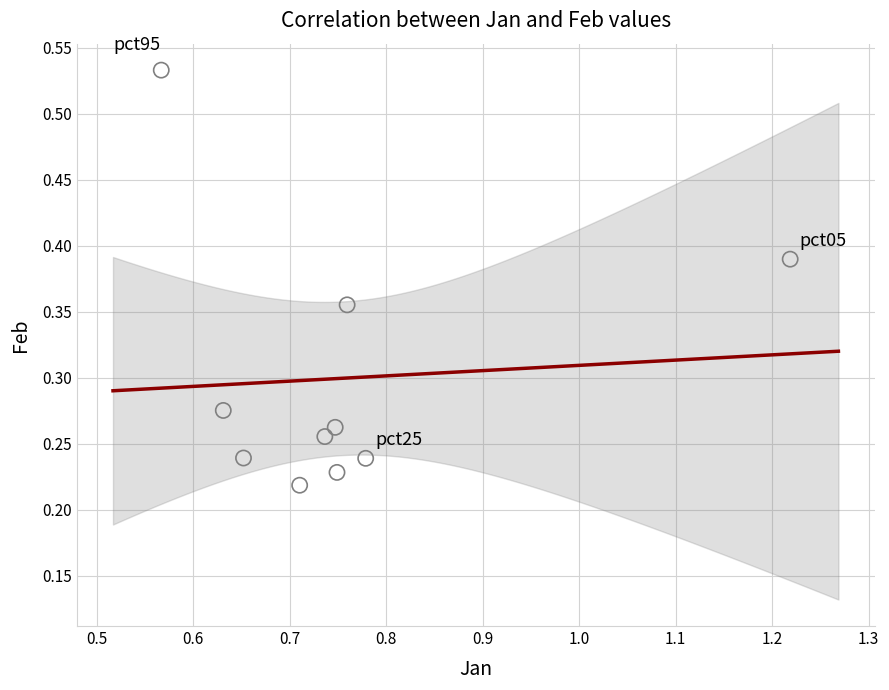

What is the range of X values (max minus min)?

0.7